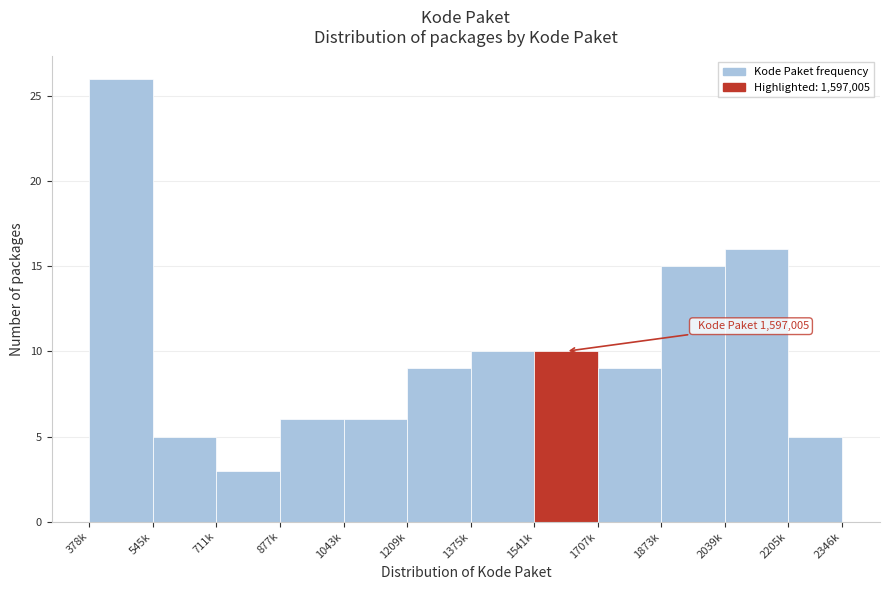

Reading left to right, what are all the values shown in this chart?

26	5	3	6	6	9	10	10	9	15	16	5